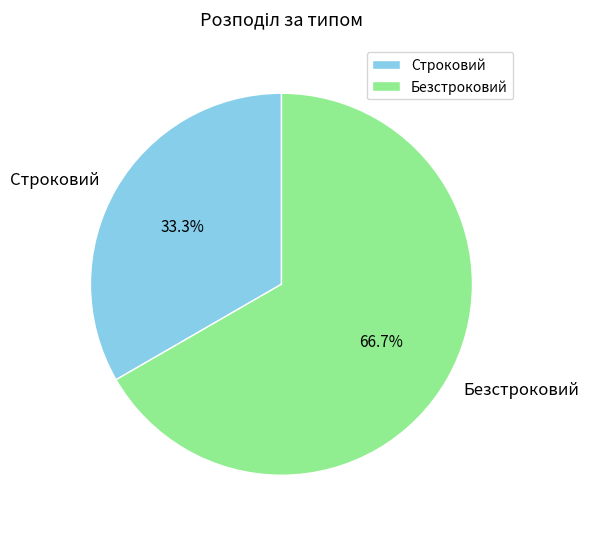

Which slice is the smallest?

Строковий